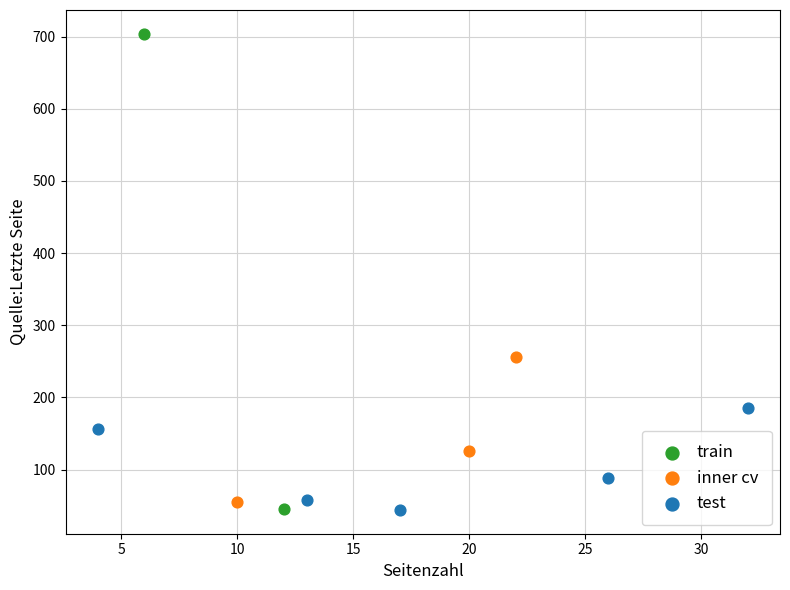

Which series has the widest spread of Y values?

train